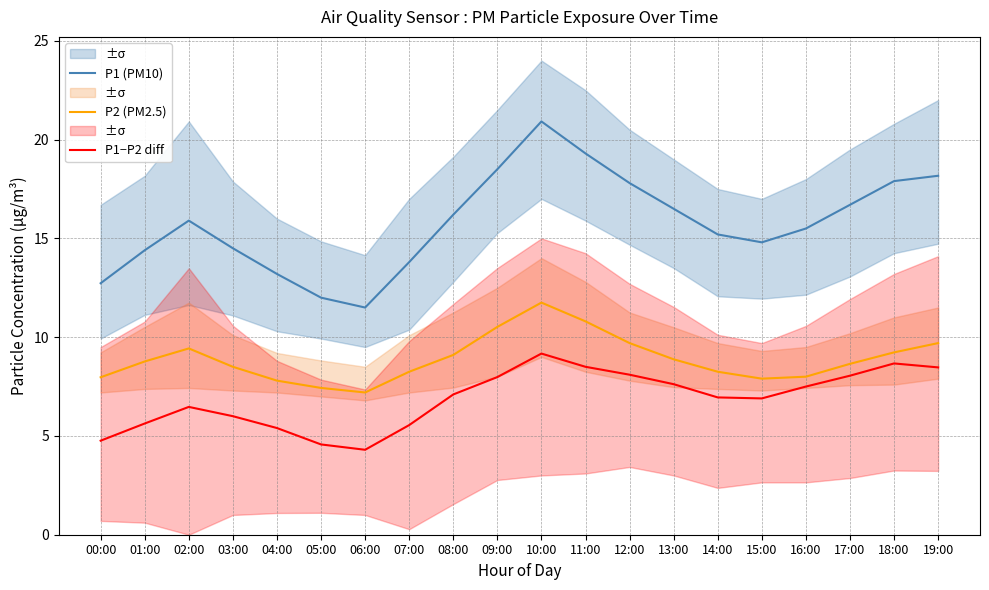

True or false: P1−P2 diff and P2 (PM2.5) cross at least once.

False